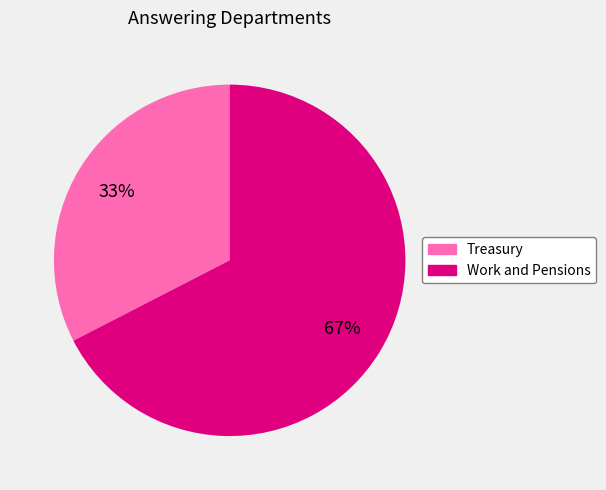

Which slice represents more than half of the pie?

Work and Pensions